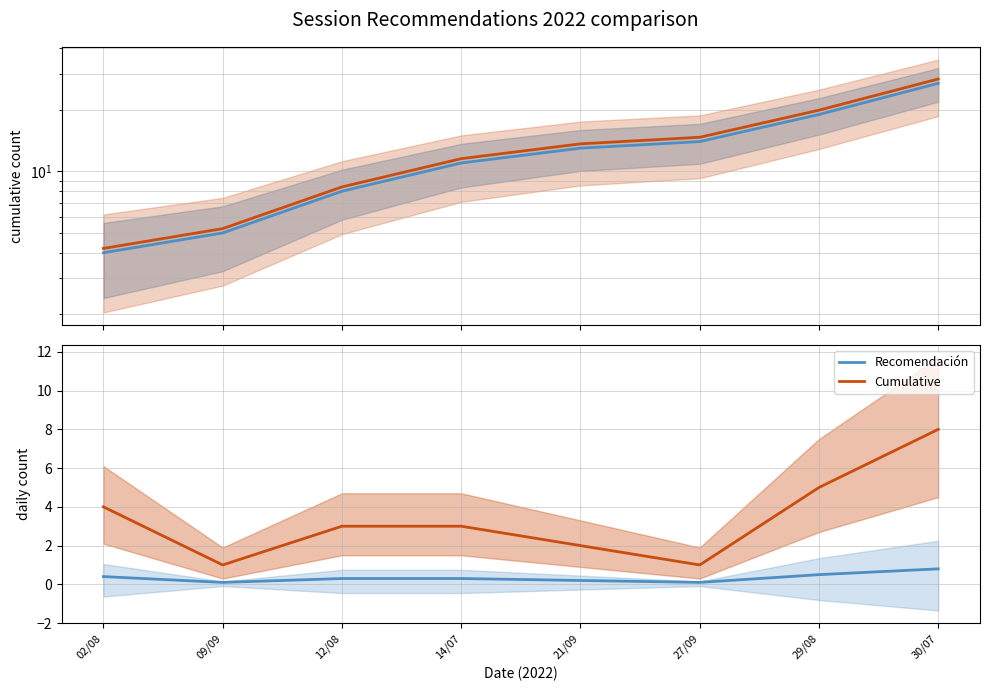

Which label corresponds to the smallest value in the chart?

09/09